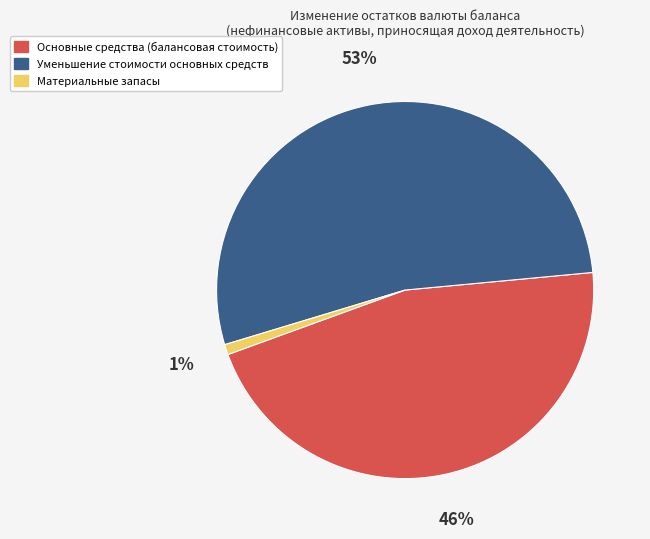

To the nearest percent, what is the average slice percentage?

33%